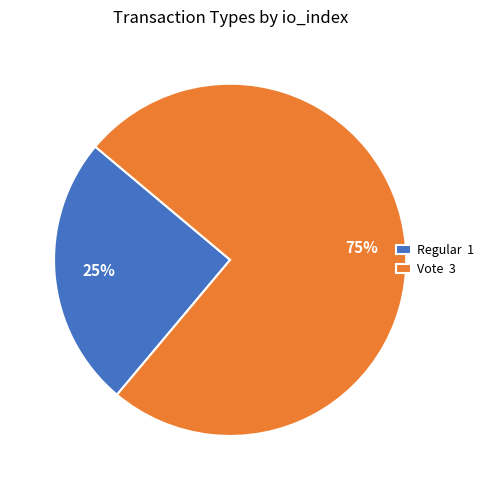

Which category accounts for the majority?

Vote